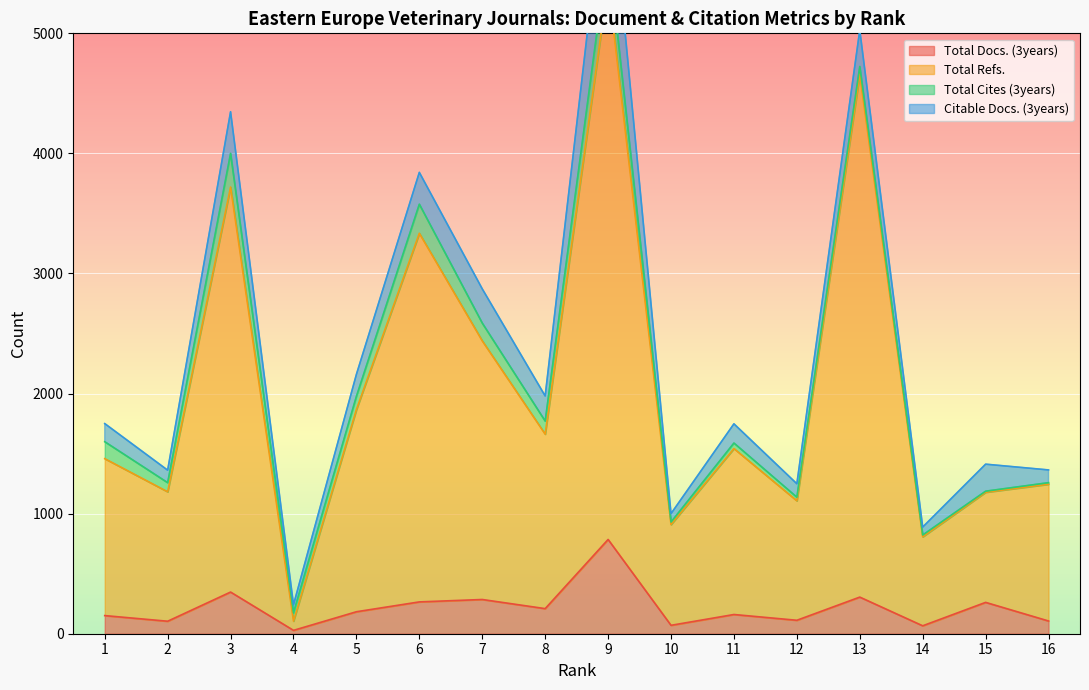

What is the smallest value displayed?

28